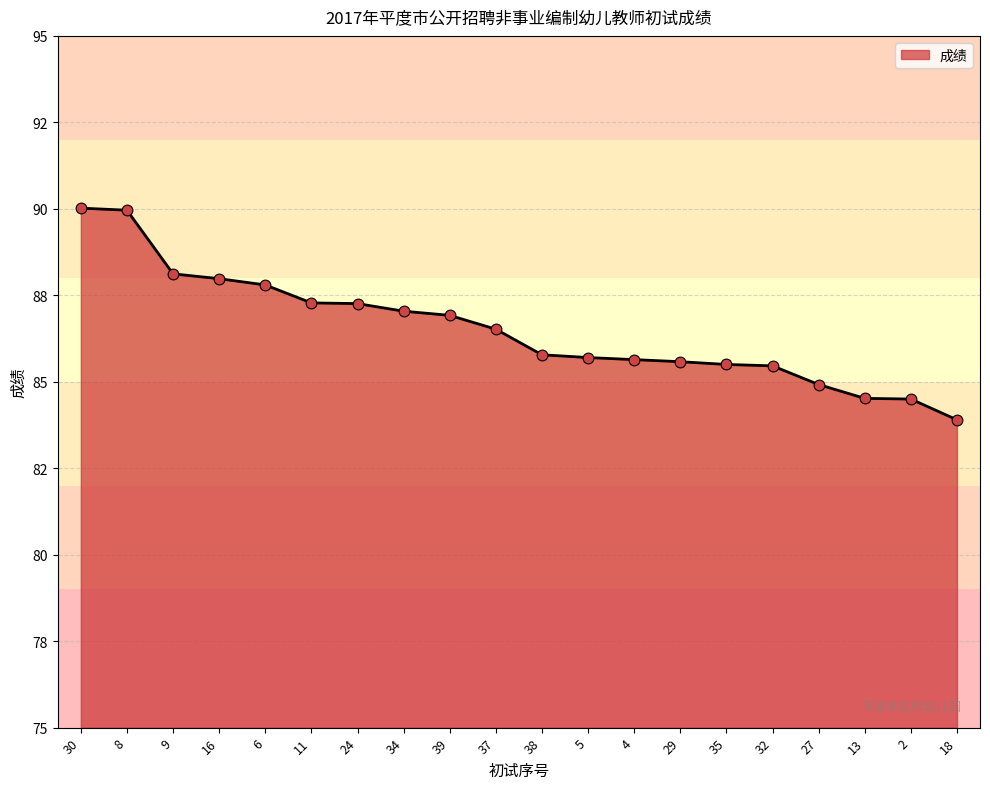

Which has a higher value, 32 or 38?

38